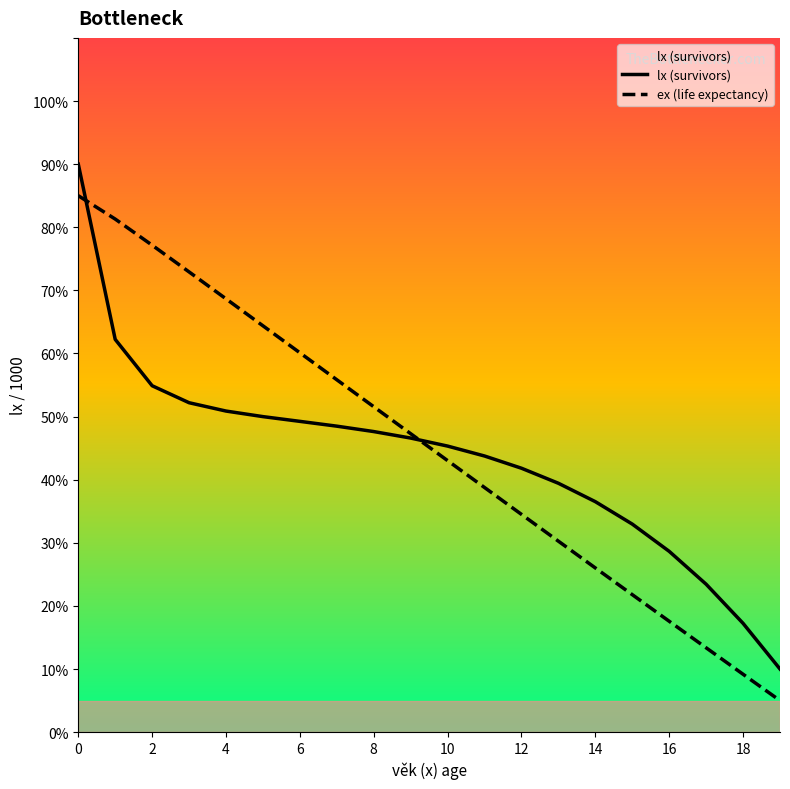

What is the smallest value displayed?

5.0